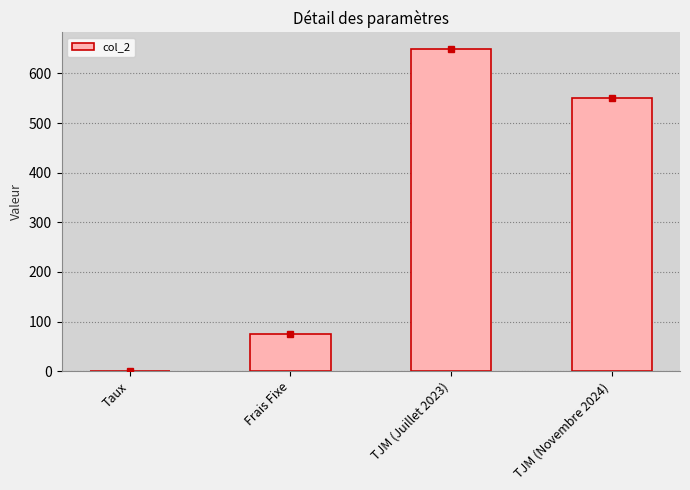

What is the maximum value shown in the chart?

650.0